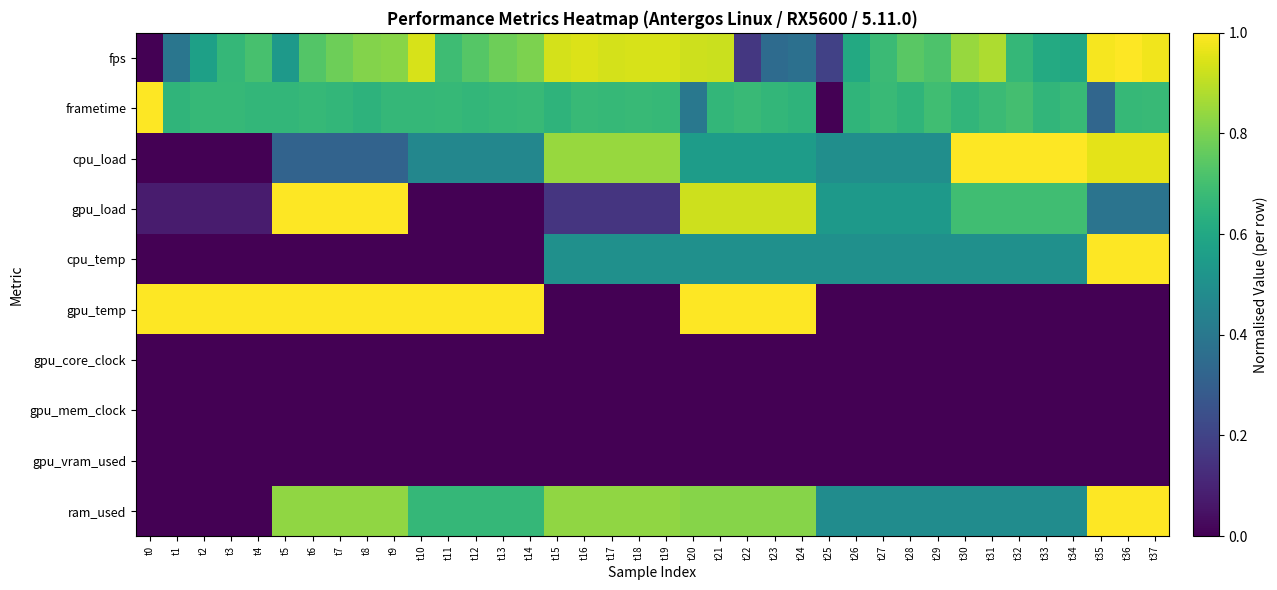

Reading left to right, transcribe all the data shown in this chart.

fps: t0=0.0	t1=0.4	t2=0.6	t3=0.7	t4=0.7	t5=0.5	t6=0.7	t7=0.8	t8=0.8	t9=0.8	t10=0.9	t11=0.7	t12=0.7	t13=0.8	t14=0.8	t15=0.9	t16=0.9	t17=0.9	t18=0.9	t19=0.9	t20=0.9	t21=0.9	t22=0.2	t23=0.4	t24=0.4	t25=0.2	t26=0.6	t27=0.7	t28=0.7	t29=0.7	t30=0.8	t31=0.9	t32=0.7	t33=0.6	t34=0.6	t35=1.0	t36=1.0	t37=1.0
frametime: t0=1.0	t1=0.7	t2=0.7	t3=0.7	t4=0.7	t5=0.7	t6=0.7	t7=0.7	t8=0.6	t9=0.7	t10=0.7	t11=0.7	t12=0.7	t13=0.7	t14=0.7	t15=0.7	t16=0.7	t17=0.7	t18=0.7	t19=0.7	t20=0.4	t21=0.7	t22=0.7	t23=0.7	t24=0.6	t25=0.0	t26=0.7	t27=0.7	t28=0.7	t29=0.7	t30=0.7	t31=0.7	t32=0.7	t33=0.7	t34=0.7	t35=0.3	t36=0.7	t37=0.7
cpu_load: t0=0.0	t1=0.0	t2=0.0	t3=0.0	t4=0.0	t5=0.3	t6=0.3	t7=0.3	t8=0.3	t9=0.3	t10=0.5	t11=0.5	t12=0.5	t13=0.5	t14=0.5	t15=0.8	t16=0.8	t17=0.8	t18=0.8	t19=0.8	t20=0.6	t21=0.6	t22=0.6	t23=0.6	t24=0.6	t25=0.5	t26=0.5	t27=0.5	t28=0.5	t29=0.5	t30=1.0	t31=1.0	t32=1.0	t33=1.0	t34=1.0	t35=1.0	t36=1.0	t37=1.0
gpu_load: t0=0.1	t1=0.1	t2=0.1	t3=0.1	t4=0.1	t5=1.0	t6=1.0	t7=1.0	t8=1.0	t9=1.0	t10=0.0	t11=0.0	t12=0.0	t13=0.0	t14=0.0	t15=0.2	t16=0.2	t17=0.2	t18=0.2	t19=0.2	t20=0.9	t21=0.9	t22=0.9	t23=0.9	t24=0.9	t25=0.5	t26=0.5	t27=0.5	t28=0.5	t29=0.5	t30=0.7	t31=0.7	t32=0.7	t33=0.7	t34=0.7	t35=0.4	t36=0.4	t37=0.4
cpu_temp: t0=0.0	t1=0.0	t2=0.0	t3=0.0	t4=0.0	t5=0.0	t6=0.0	t7=0.0	t8=0.0	t9=0.0	t10=0.0	t11=0.0	t12=0.0	t13=0.0	t14=0.0	t15=0.5	t16=0.5	t17=0.5	t18=0.5	t19=0.5	t20=0.5	t21=0.5	t22=0.5	t23=0.5	t24=0.5	t25=0.5	t26=0.5	t27=0.5	t28=0.5	t29=0.5	t30=0.5	t31=0.5	t32=0.5	t33=0.5	t34=0.5	t35=1.0	t36=1.0	t37=1.0
gpu_temp: t0=1.0	t1=1.0	t2=1.0	t3=1.0	t4=1.0	t5=1.0	t6=1.0	t7=1.0	t8=1.0	t9=1.0	t10=1.0	t11=1.0	t12=1.0	t13=1.0	t14=1.0	t15=0.0	t16=0.0	t17=0.0	t18=0.0	t19=0.0	t20=1.0	t21=1.0	t22=1.0	t23=1.0	t24=1.0	t25=0.0	t26=0.0	t27=0.0	t28=0.0	t29=0.0	t30=0.0	t31=0.0	t32=0.0	t33=0.0	t34=0.0	t35=0.0	t36=0.0	t37=0.0
gpu_core_clock: t0=0.0	t1=0.0	t2=0.0	t3=0.0	t4=0.0	t5=0.0	t6=0.0	t7=0.0	t8=0.0	t9=0.0	t10=0.0	t11=0.0	t12=0.0	t13=0.0	t14=0.0	t15=0.0	t16=0.0	t17=0.0	t18=0.0	t19=0.0	t20=0.0	t21=0.0	t22=0.0	t23=0.0	t24=0.0	t25=0.0	t26=0.0	t27=0.0	t28=0.0	t29=0.0	t30=0.0	t31=0.0	t32=0.0	t33=0.0	t34=0.0	t35=0.0	t36=0.0	t37=0.0
gpu_mem_clock: t0=0.0	t1=0.0	t2=0.0	t3=0.0	t4=0.0	t5=0.0	t6=0.0	t7=0.0	t8=0.0	t9=0.0	t10=0.0	t11=0.0	t12=0.0	t13=0.0	t14=0.0	t15=0.0	t16=0.0	t17=0.0	t18=0.0	t19=0.0	t20=0.0	t21=0.0	t22=0.0	t23=0.0	t24=0.0	t25=0.0	t26=0.0	t27=0.0	t28=0.0	t29=0.0	t30=0.0	t31=0.0	t32=0.0	t33=0.0	t34=0.0	t35=0.0	t36=0.0	t37=0.0
gpu_vram_used: t0=0.0	t1=0.0	t2=0.0	t3=0.0	t4=0.0	t5=0.0	t6=0.0	t7=0.0	t8=0.0	t9=0.0	t10=0.0	t11=0.0	t12=0.0	t13=0.0	t14=0.0	t15=0.0	t16=0.0	t17=0.0	t18=0.0	t19=0.0	t20=0.0	t21=0.0	t22=0.0	t23=0.0	t24=0.0	t25=0.0	t26=0.0	t27=0.0	t28=0.0	t29=0.0	t30=0.0	t31=0.0	t32=0.0	t33=0.0	t34=0.0	t35=0.0	t36=0.0	t37=0.0
ram_used: t0=0.0	t1=0.0	t2=0.0	t3=0.0	t4=0.0	t5=0.8	t6=0.8	t7=0.8	t8=0.8	t9=0.8	t10=0.7	t11=0.7	t12=0.7	t13=0.7	t14=0.7	t15=0.8	t16=0.8	t17=0.8	t18=0.8	t19=0.8	t20=0.8	t21=0.8	t22=0.8	t23=0.8	t24=0.8	t25=0.5	t26=0.5	t27=0.5	t28=0.5	t29=0.5	t30=0.5	t31=0.5	t32=0.5	t33=0.5	t34=0.5	t35=1.0	t36=1.0	t37=1.0